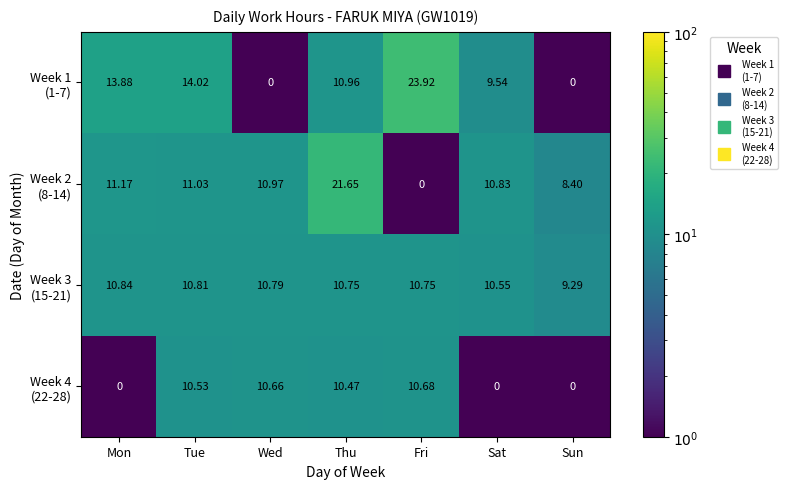

At which category is the sum across all series the highest?

Thu